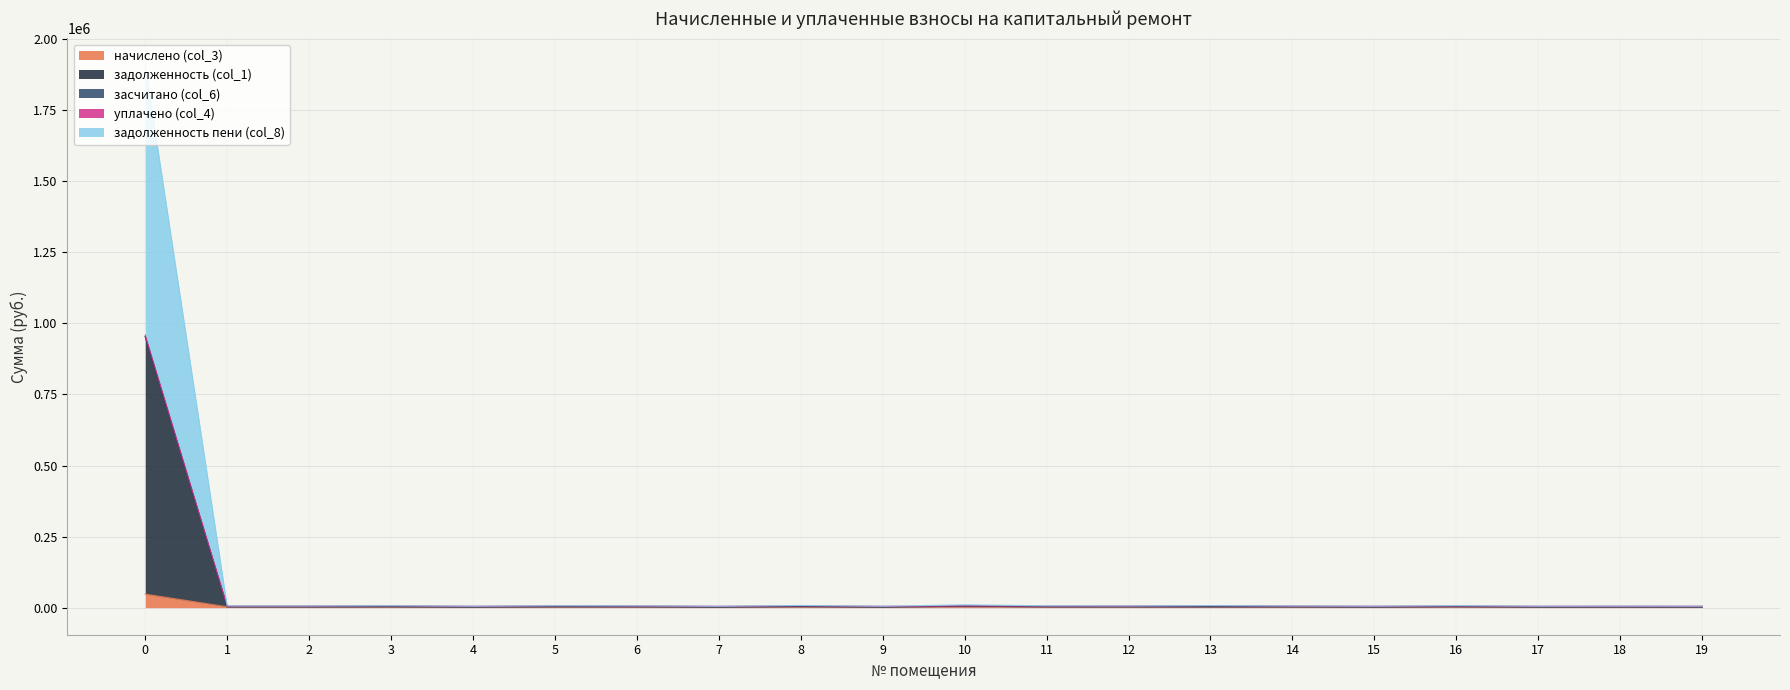

At how many categories does at least one series exceed 1603592?

1